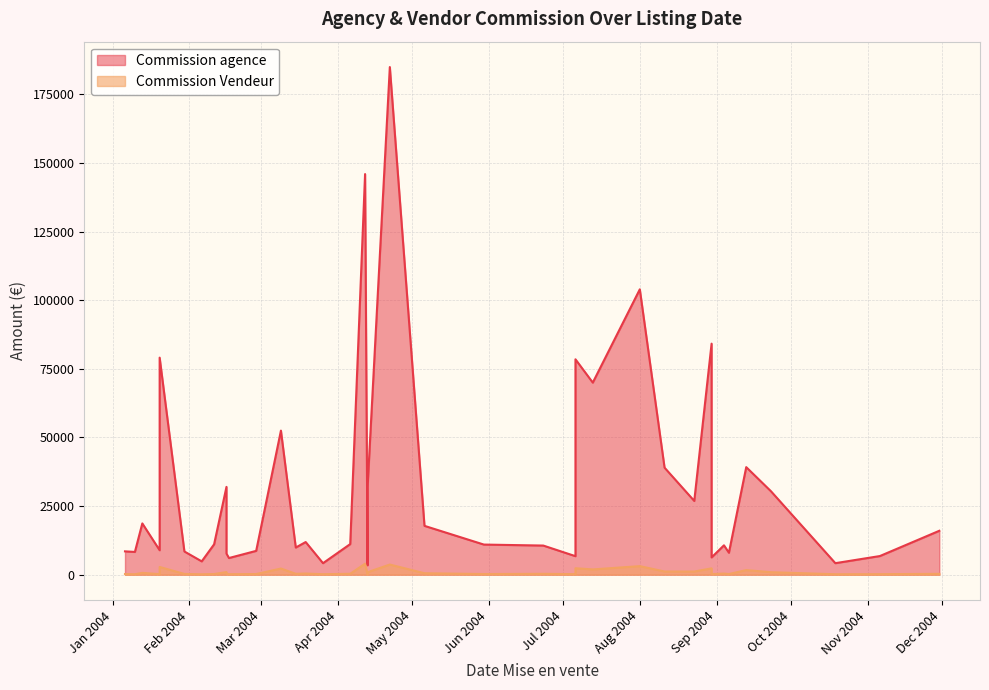

Between 3 and 35, which series saw the biggest shift?

Commission agence